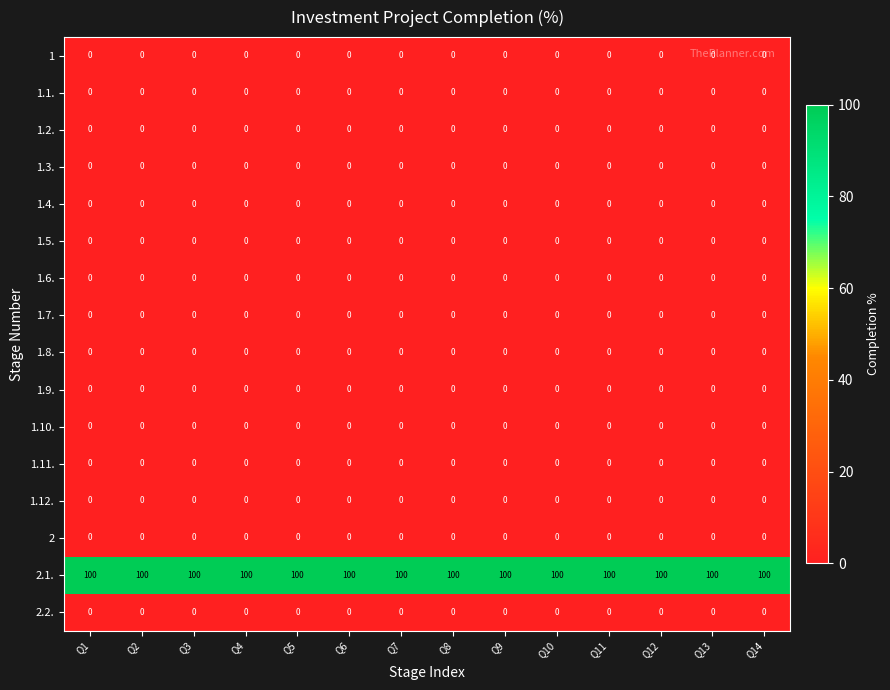

What is the lowest value of the 2.1. series?

100